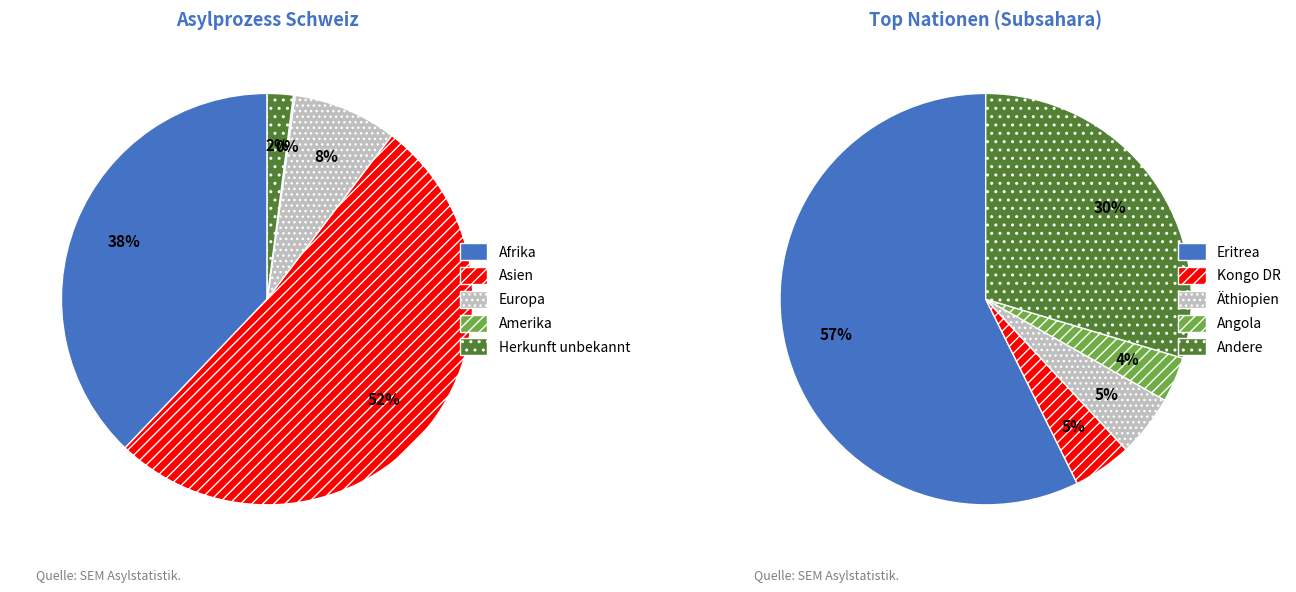

To the nearest percent, what portion does Asien represent?

52%